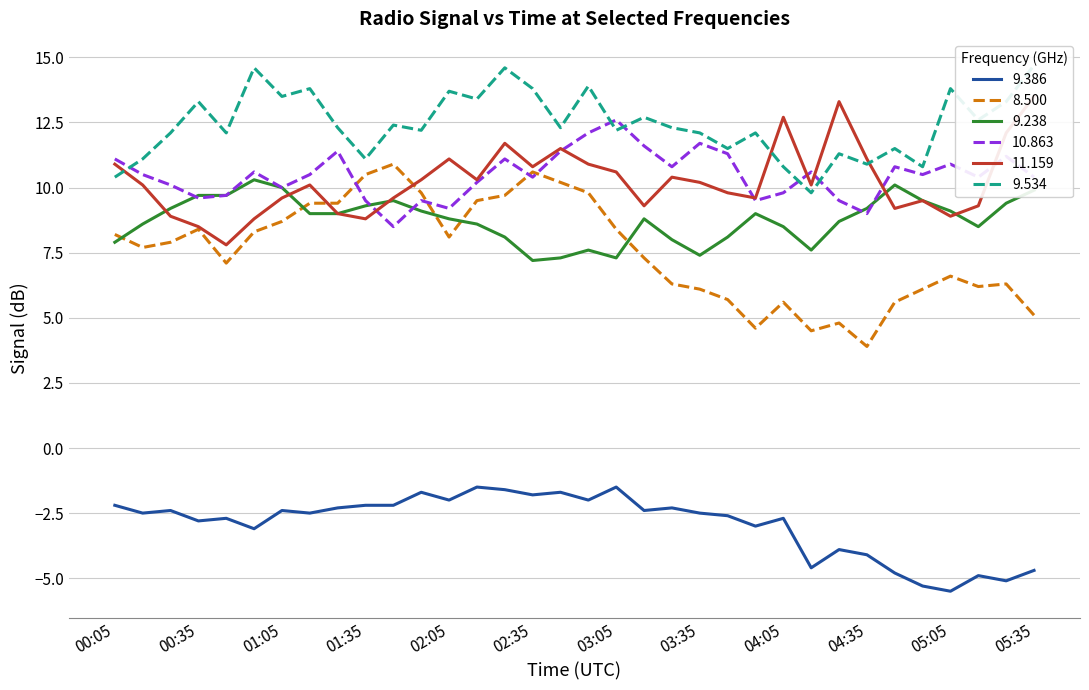

Where is the first local maximum for 9.534?

00:35